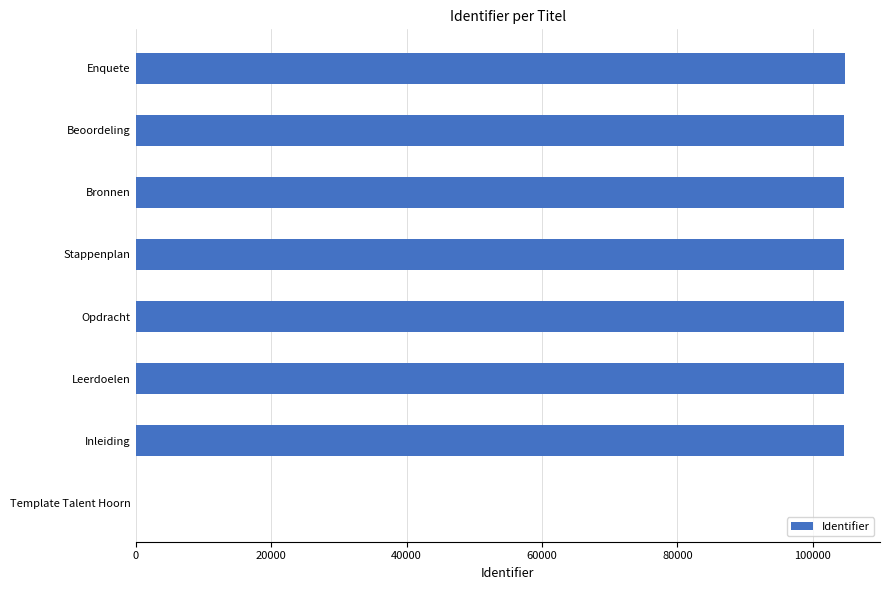

Approximately how many times larger is the value at Leerdoelen compared to Bronnen?

1.0